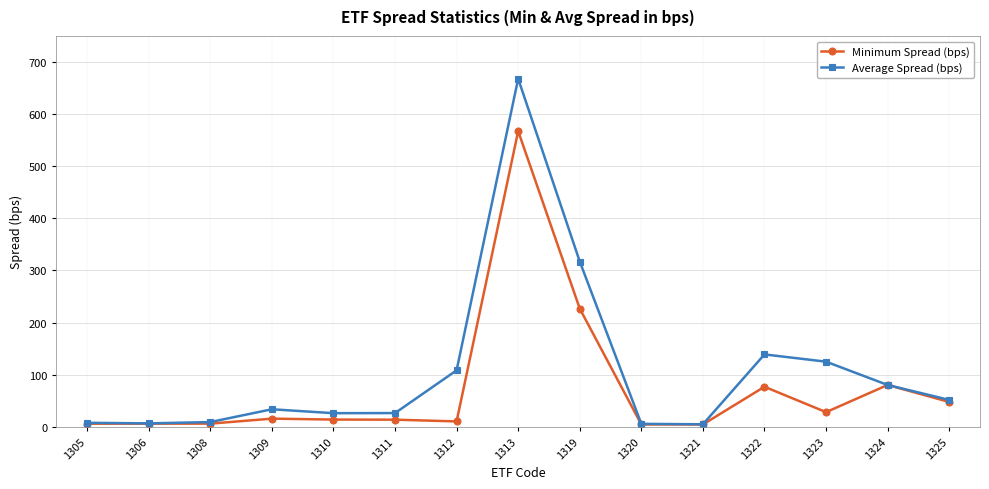

True or false: Minimum Spread (bps) has more than 0 points higher than both neighbors.

True